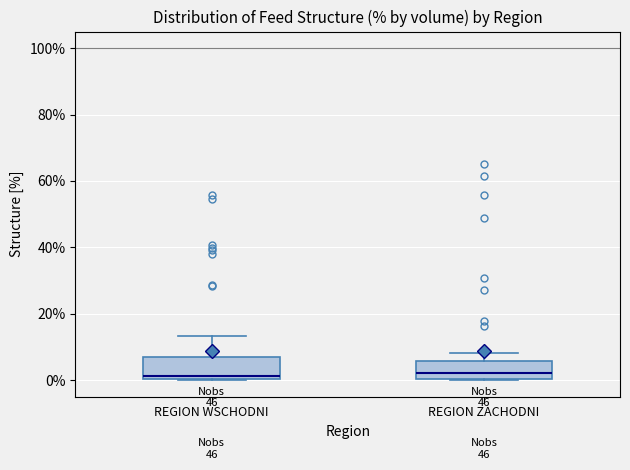

Where does the median line of the box for REGION WSCHODNI sit on the y-axis? The values are not printed on the chart, so give them approximately, as read against the axis.

2